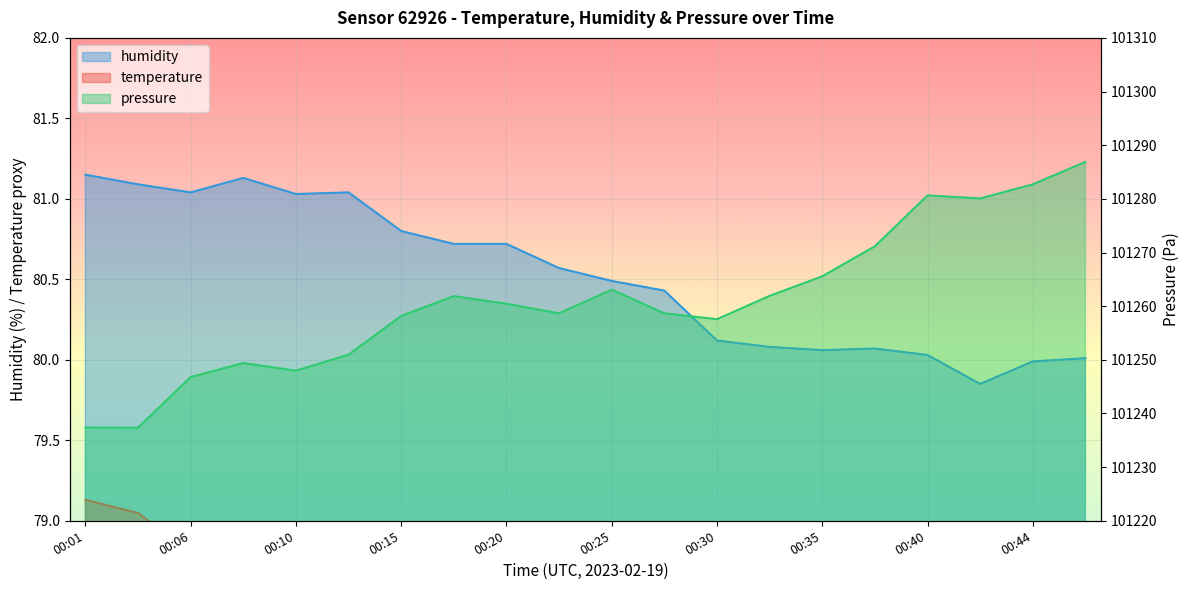

How many categories are shown in the chart?

20